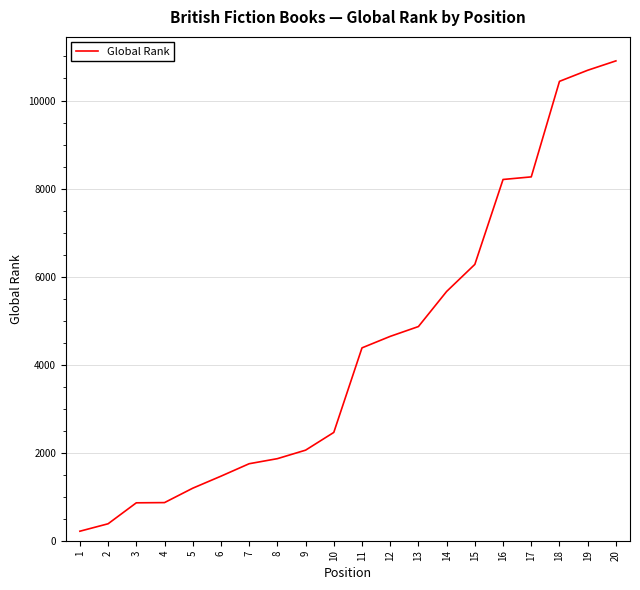

What is the difference between the maximum and minimum values?

10684